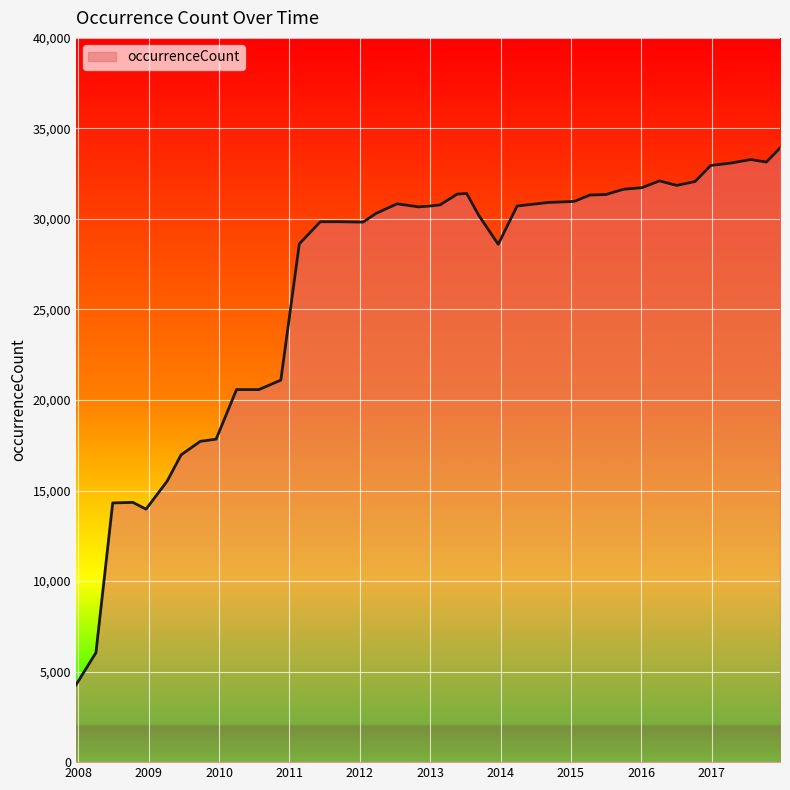

What is the maximum value shown in the chart?

33916